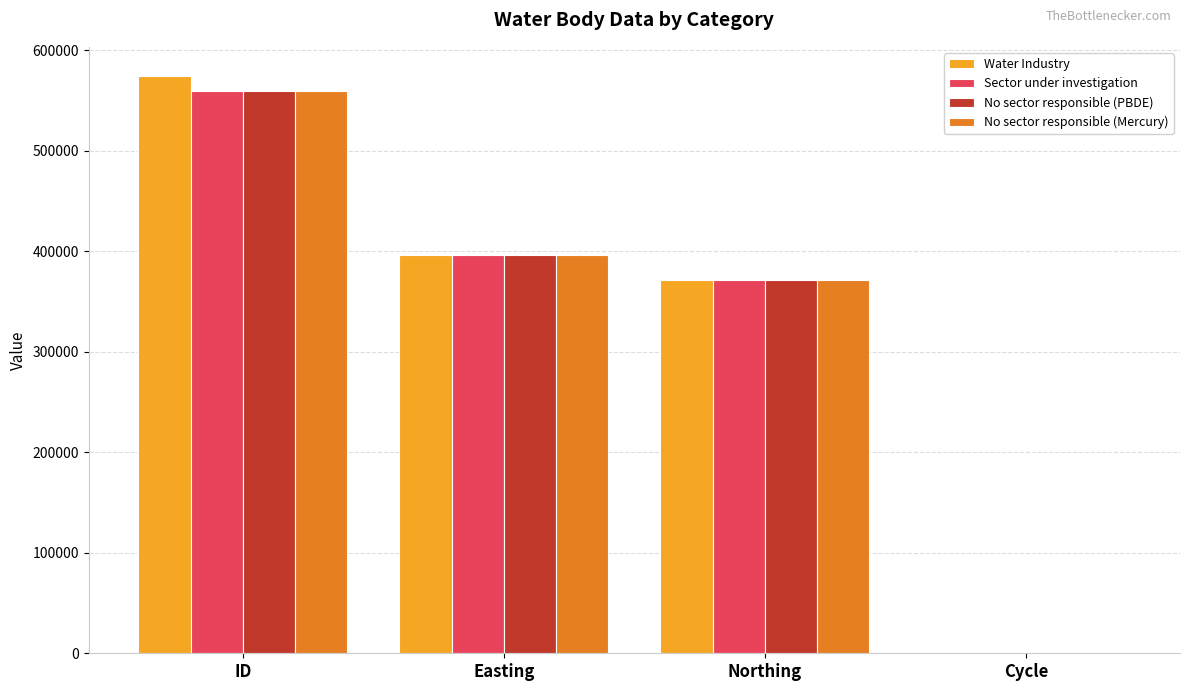

What is the spread (max minus min) of values at ID?

15295